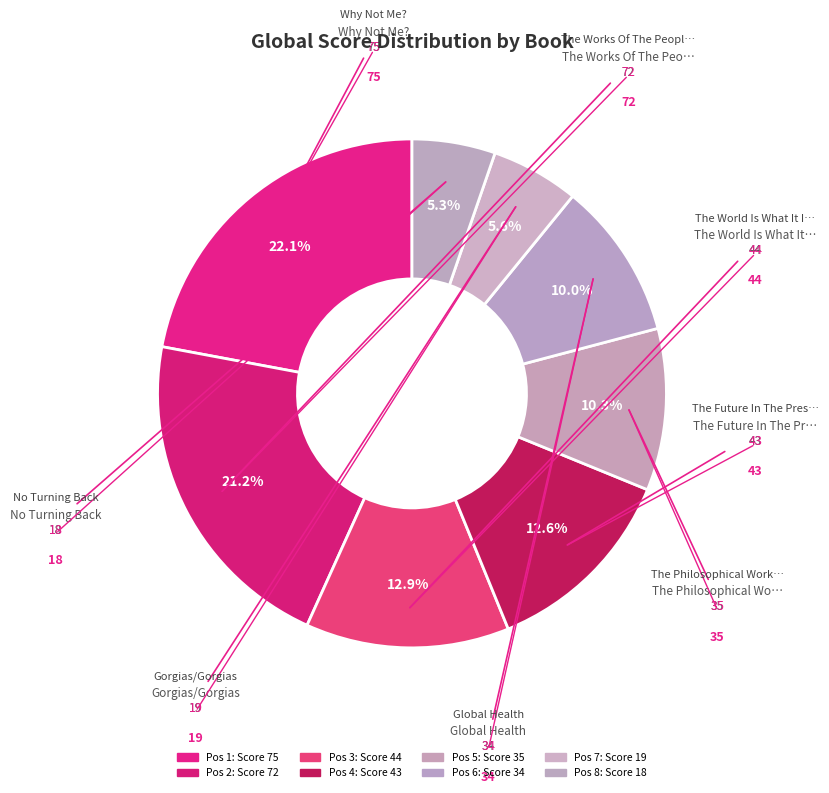

Which category has the smallest portion of the pie?

No Turning Back